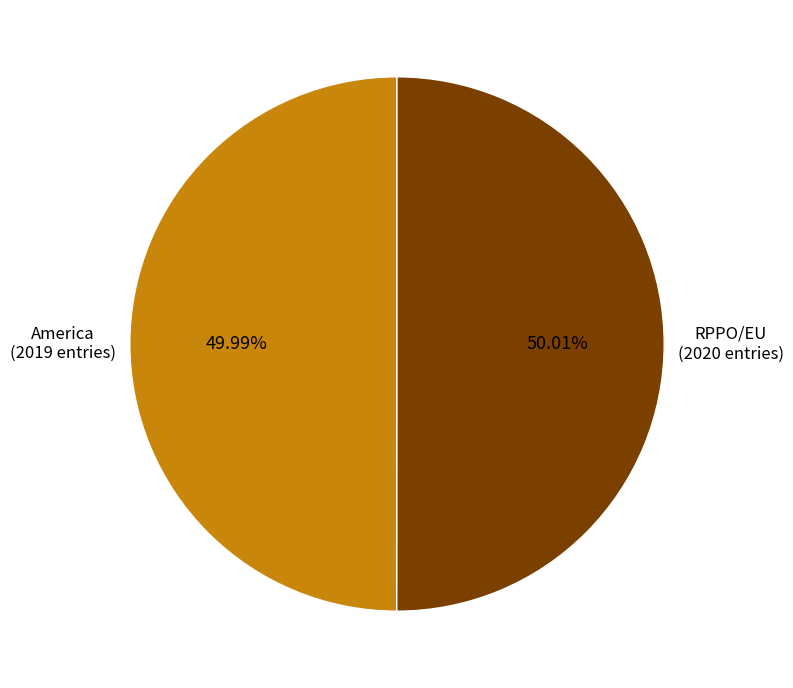

Is there a majority slice in this chart?

Yes